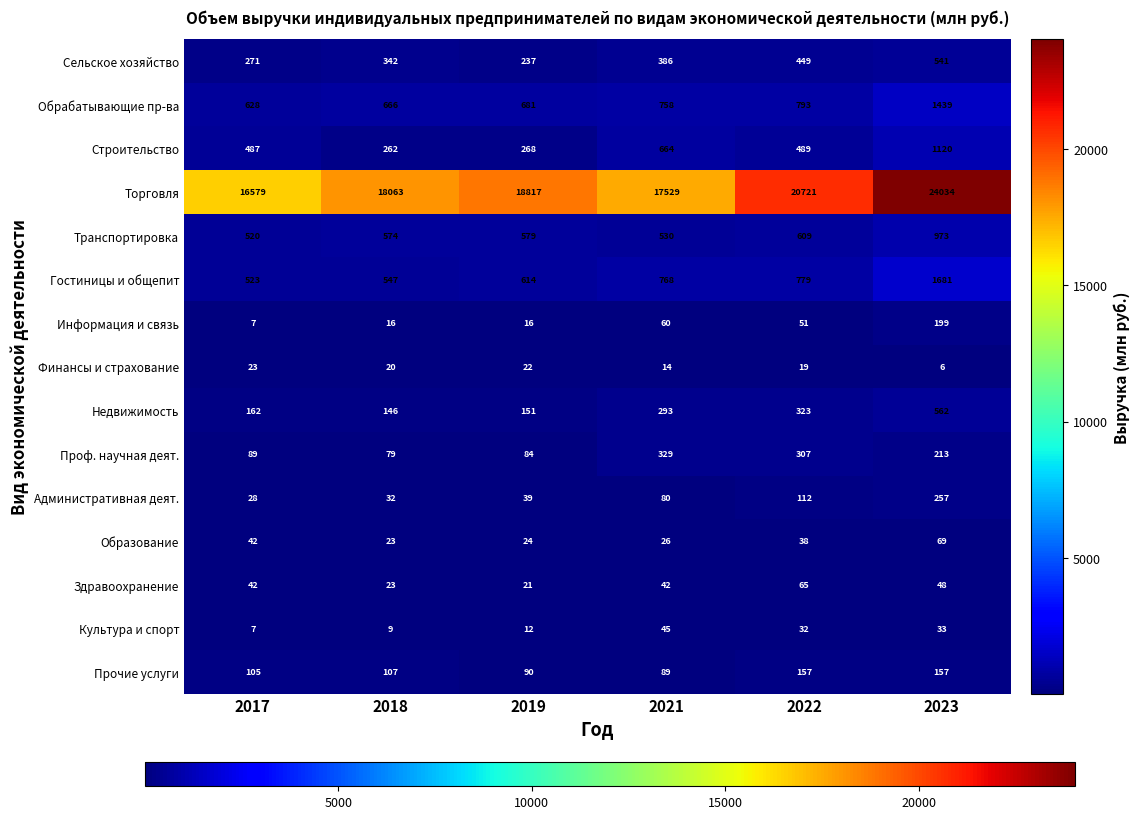

The value of Транспортировка at 2019 is 285. True or false?

False